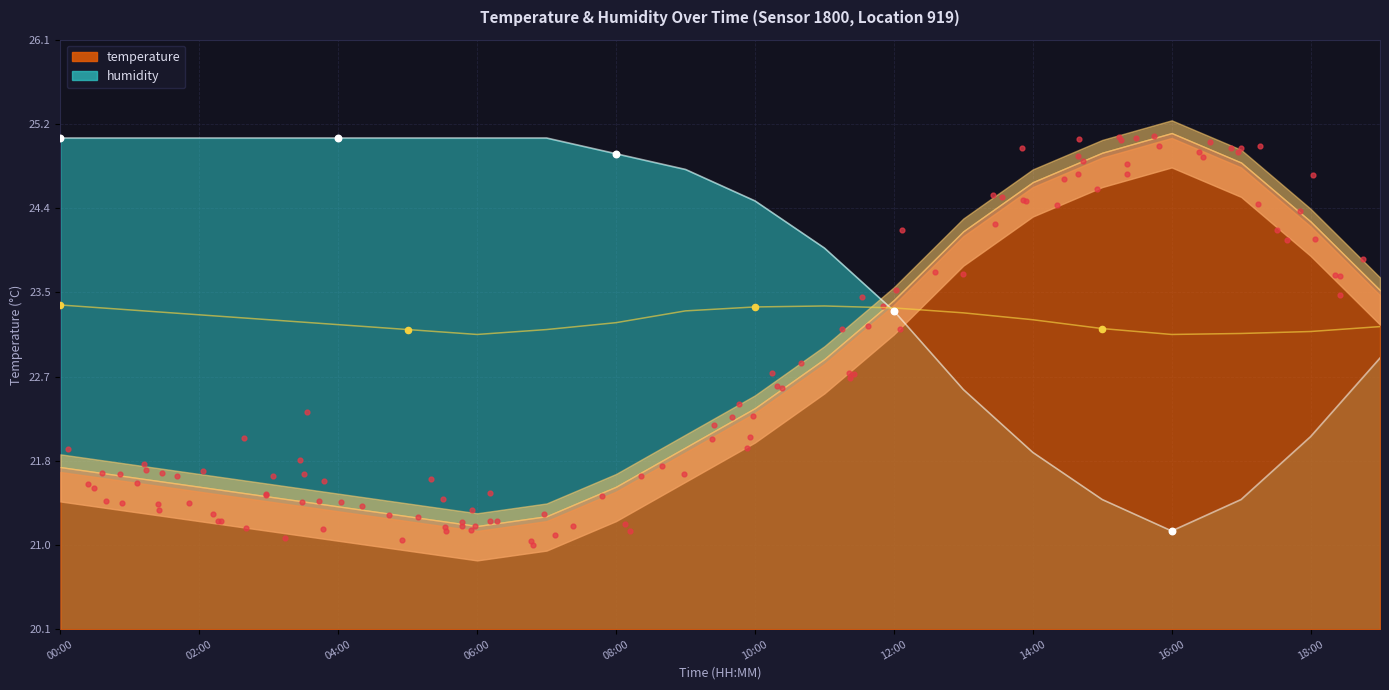

Approximately how many times larger is the value at 03:00 compared to 11:00?

1.0